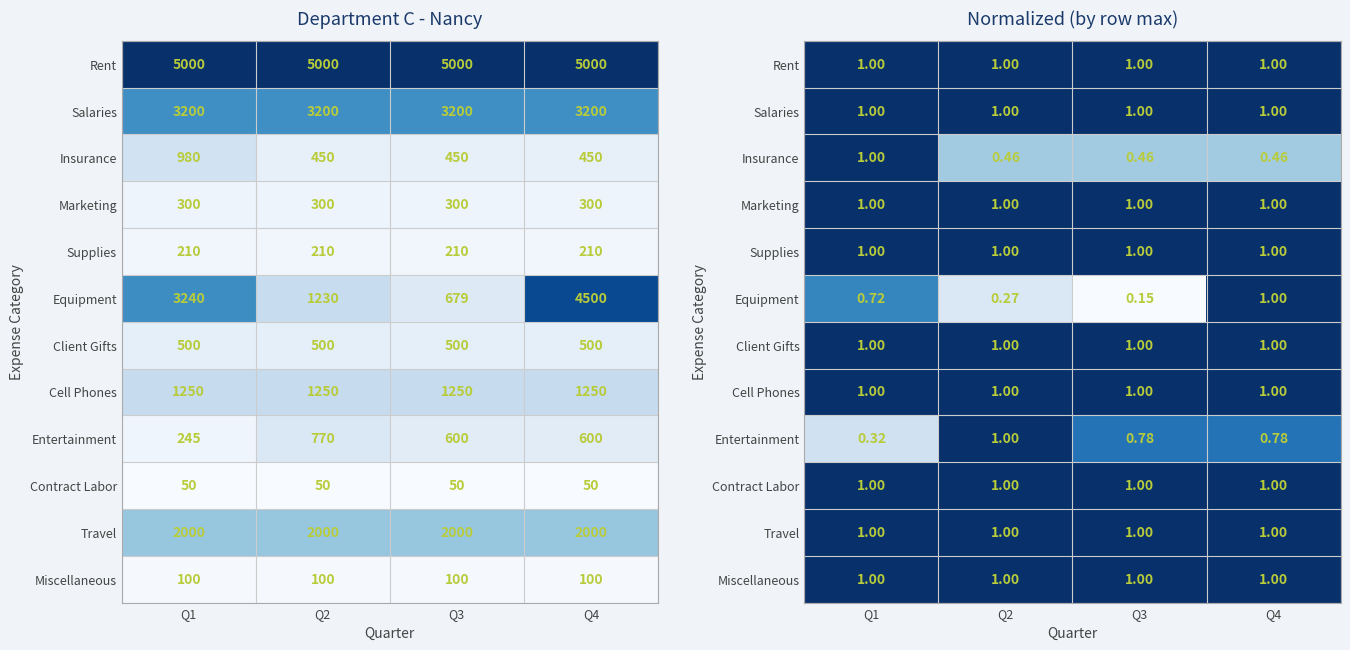

What is the average value of the Equipment series?

0.5